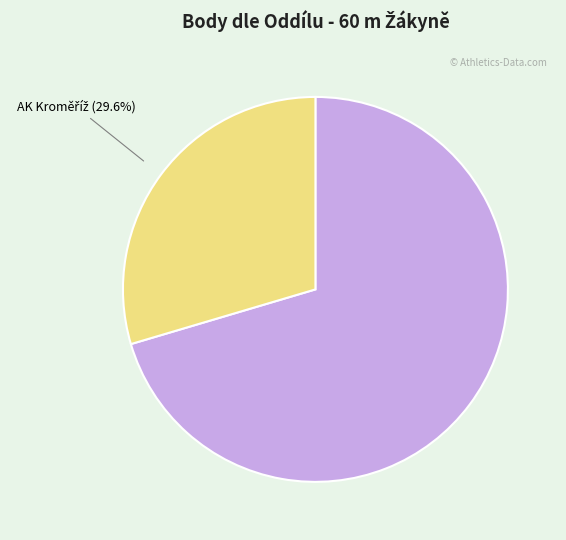

To the nearest percent, what is the average slice percentage?

50%